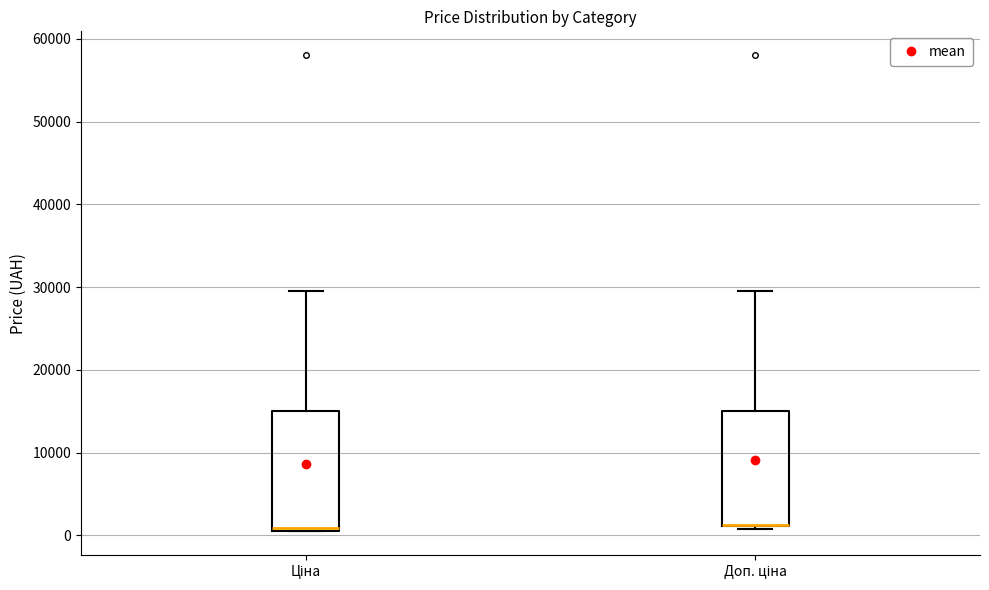

Where does the upper whisker of the box for Доп. ціна end on the y-axis? The values are not printed on the chart, so give them approximately, as read against the axis.

30000